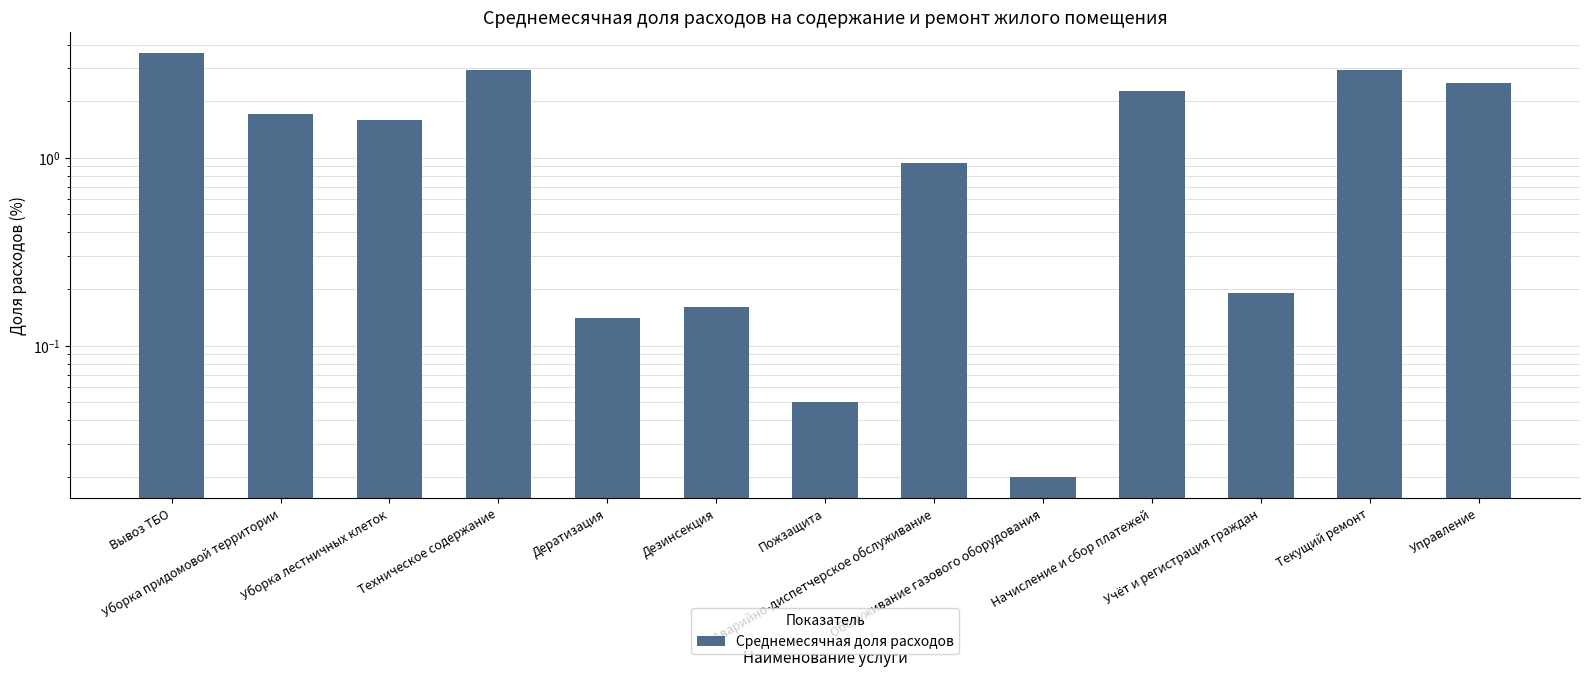

Approximately how many times larger is the value at Уборка лестничных клеток compared to Начисление и сбор платежей?

0.7